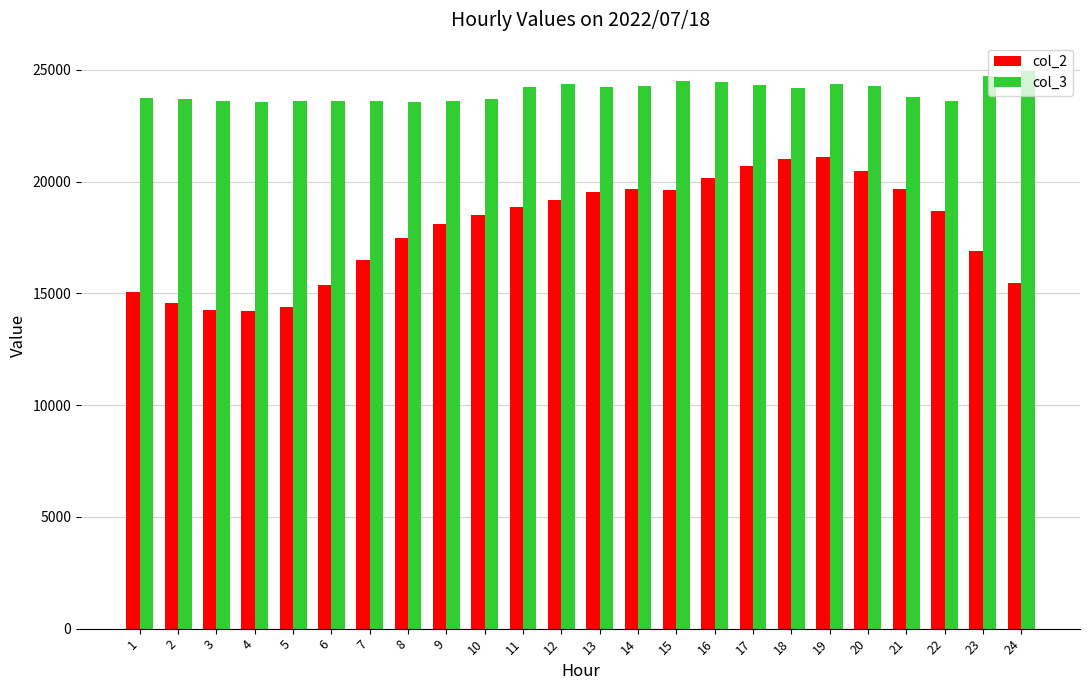

How many groups of bars are there?

24